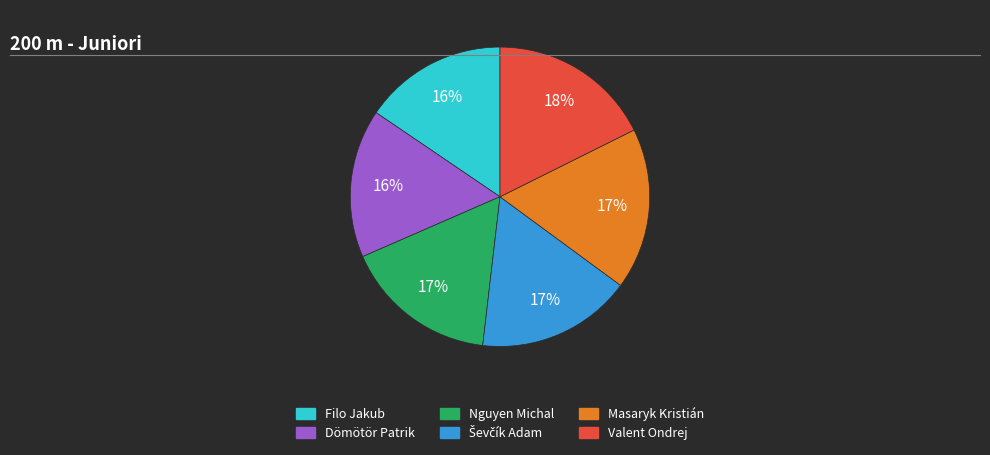

Is the sum of Filo Jakub and Dömötör Patrik greater than half?

No